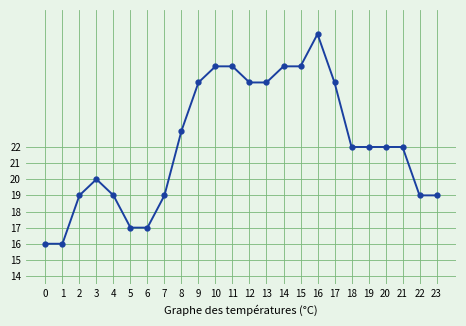

What value does the data have at 0?

166